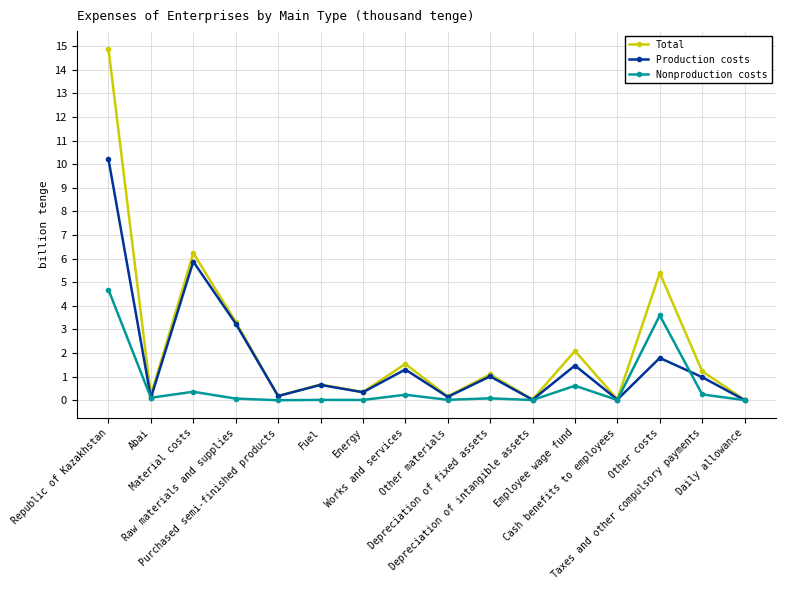

How many interior local valleys does the Production costs series have?

6